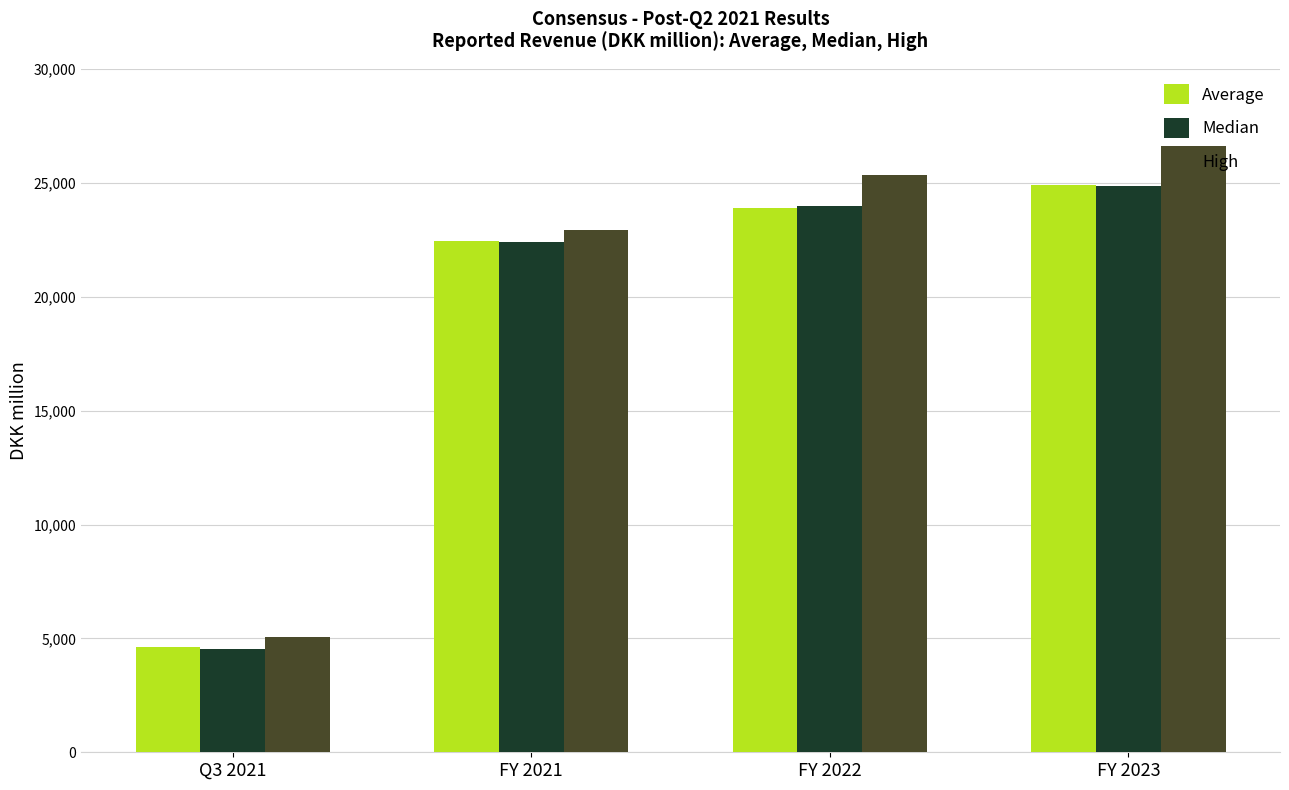

What is the highest value of the Median series?

24851.0